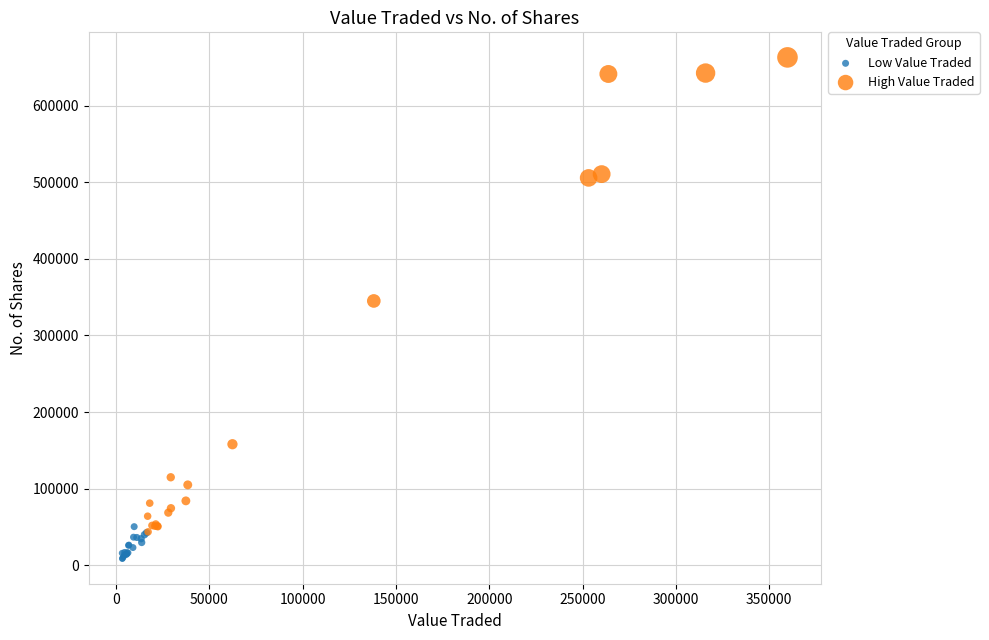

Which series reaches the minimum Y coordinate?

Low Value Traded